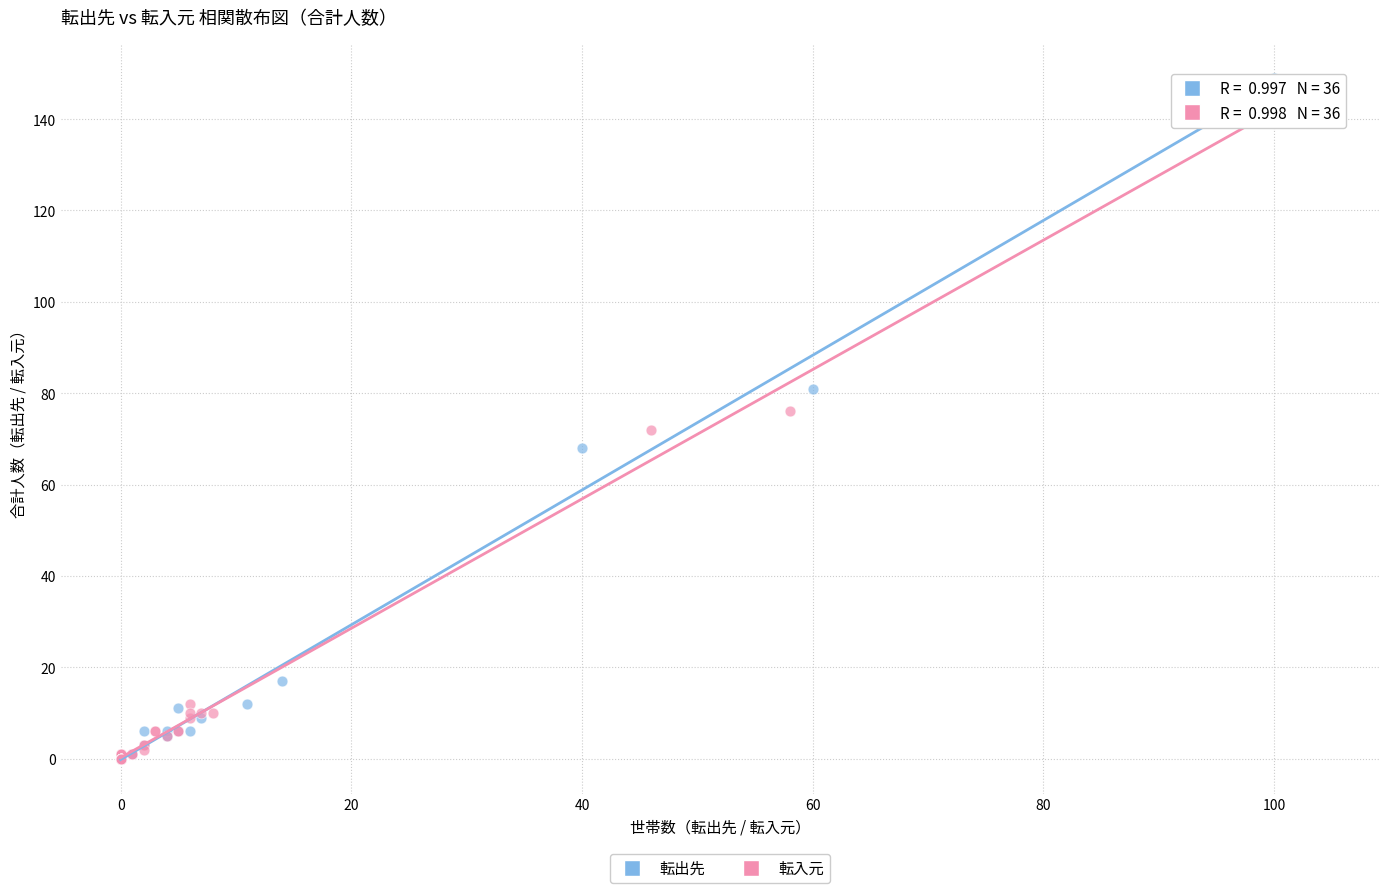

What are all the series names shown in the legend?

転出先, 転入元